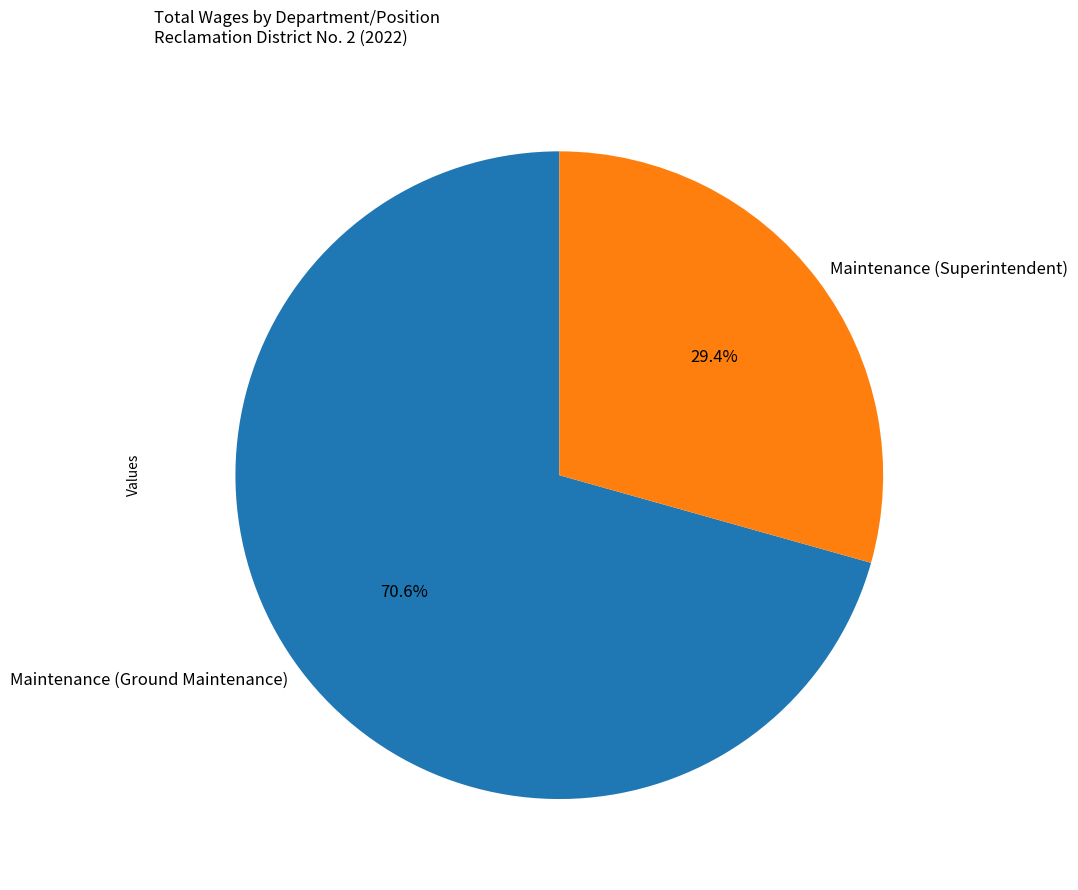

To the nearest percent, what portion does Maintenance (Ground Maintenance) represent?

71%